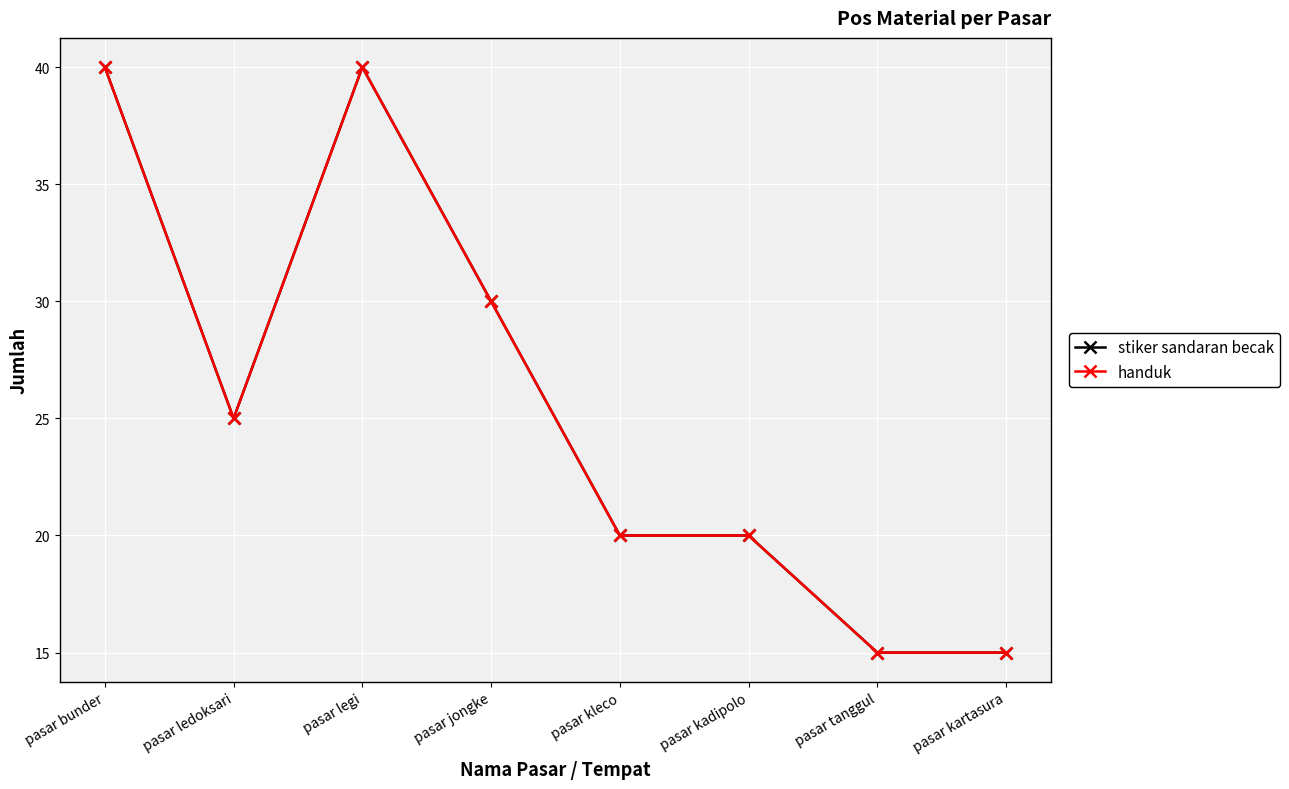

What is the greatest value displayed?

40